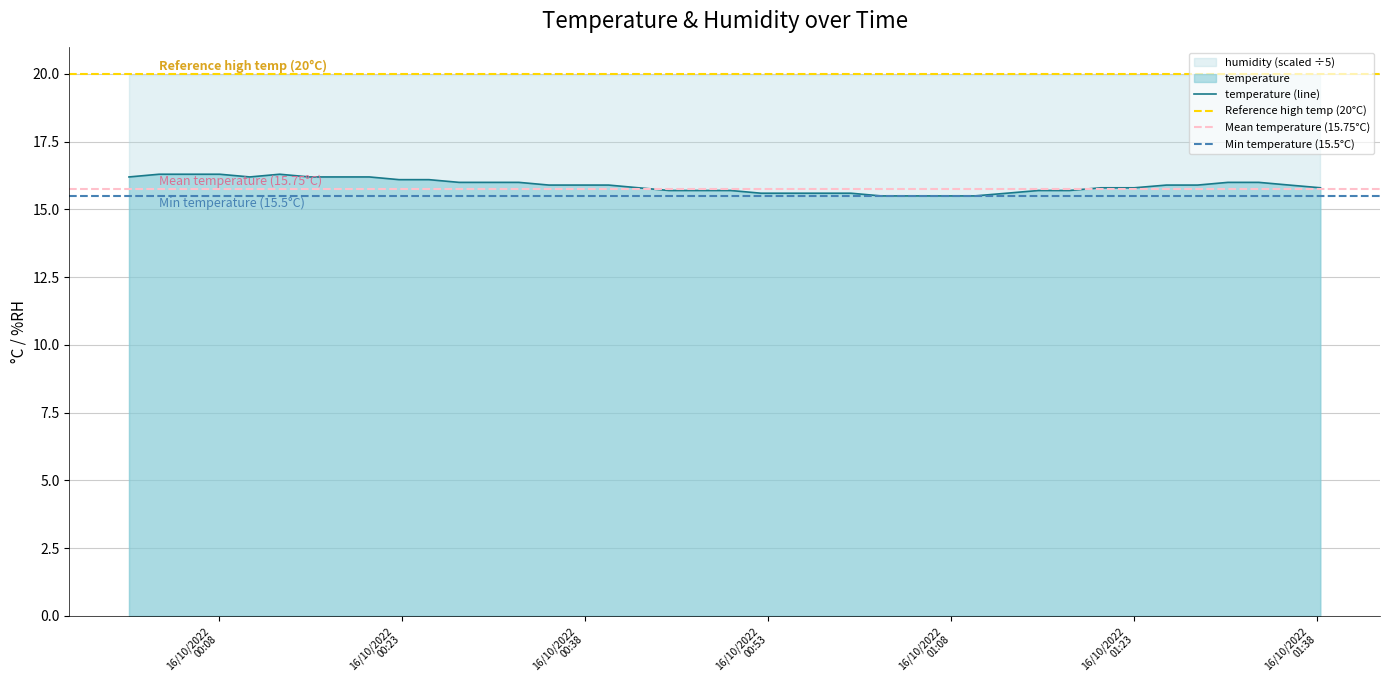

Read the value at 2022-10-16T00:49:58.

15.7